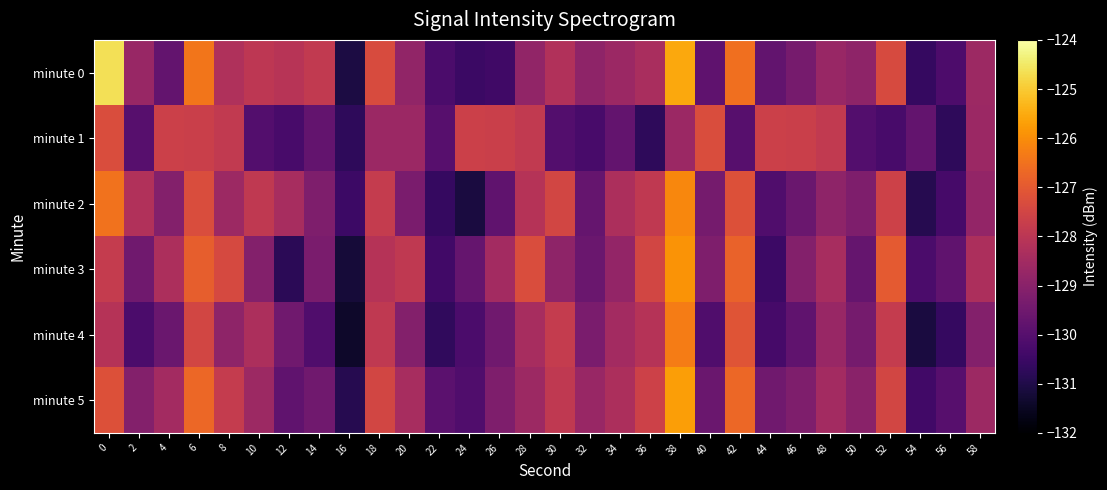

What is the total value across all series at 22?

-781.8